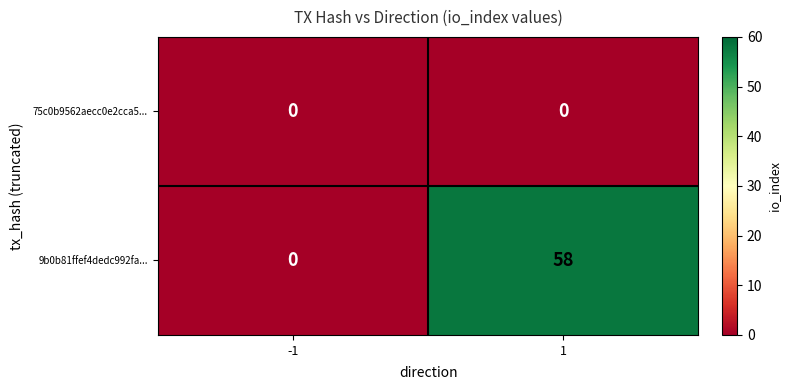

What is the total value across all series at 1?

58